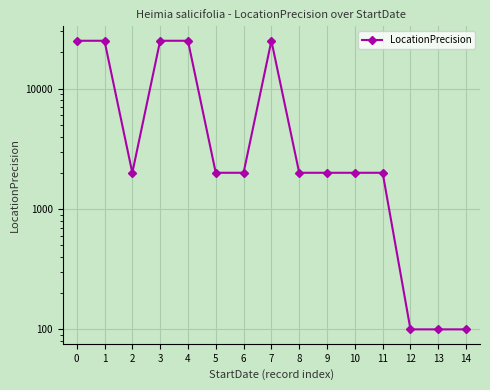

At which category does the chart reach its minimum across all series?

12